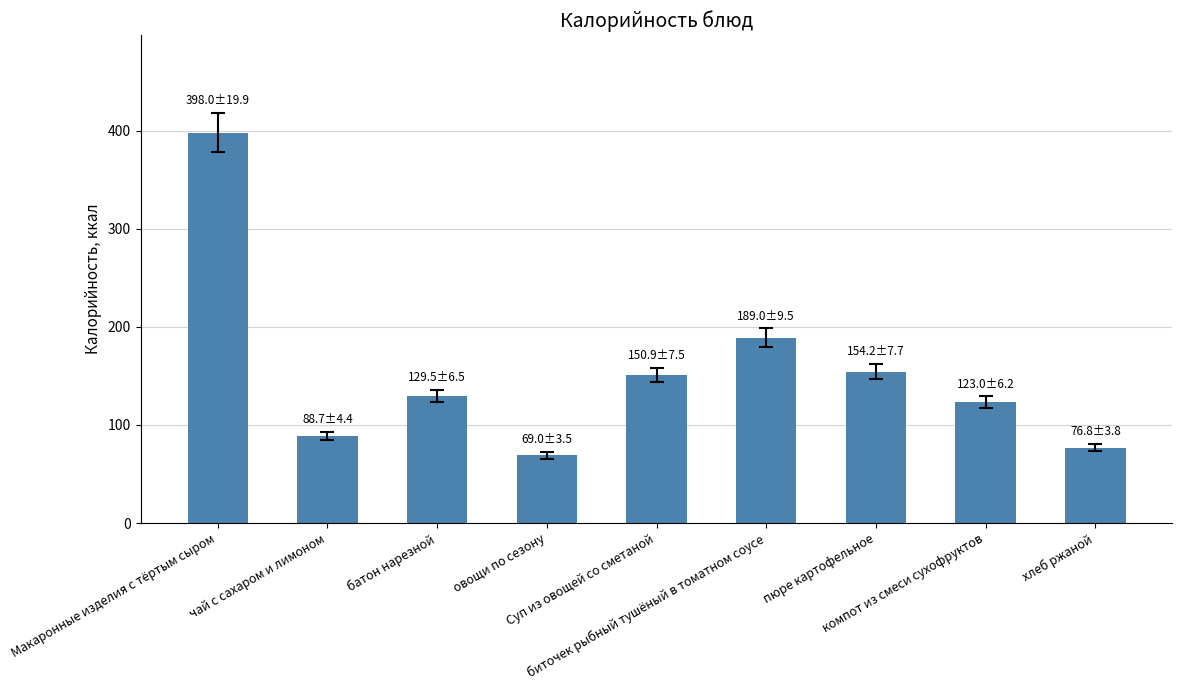

How many values exceed 129?

5